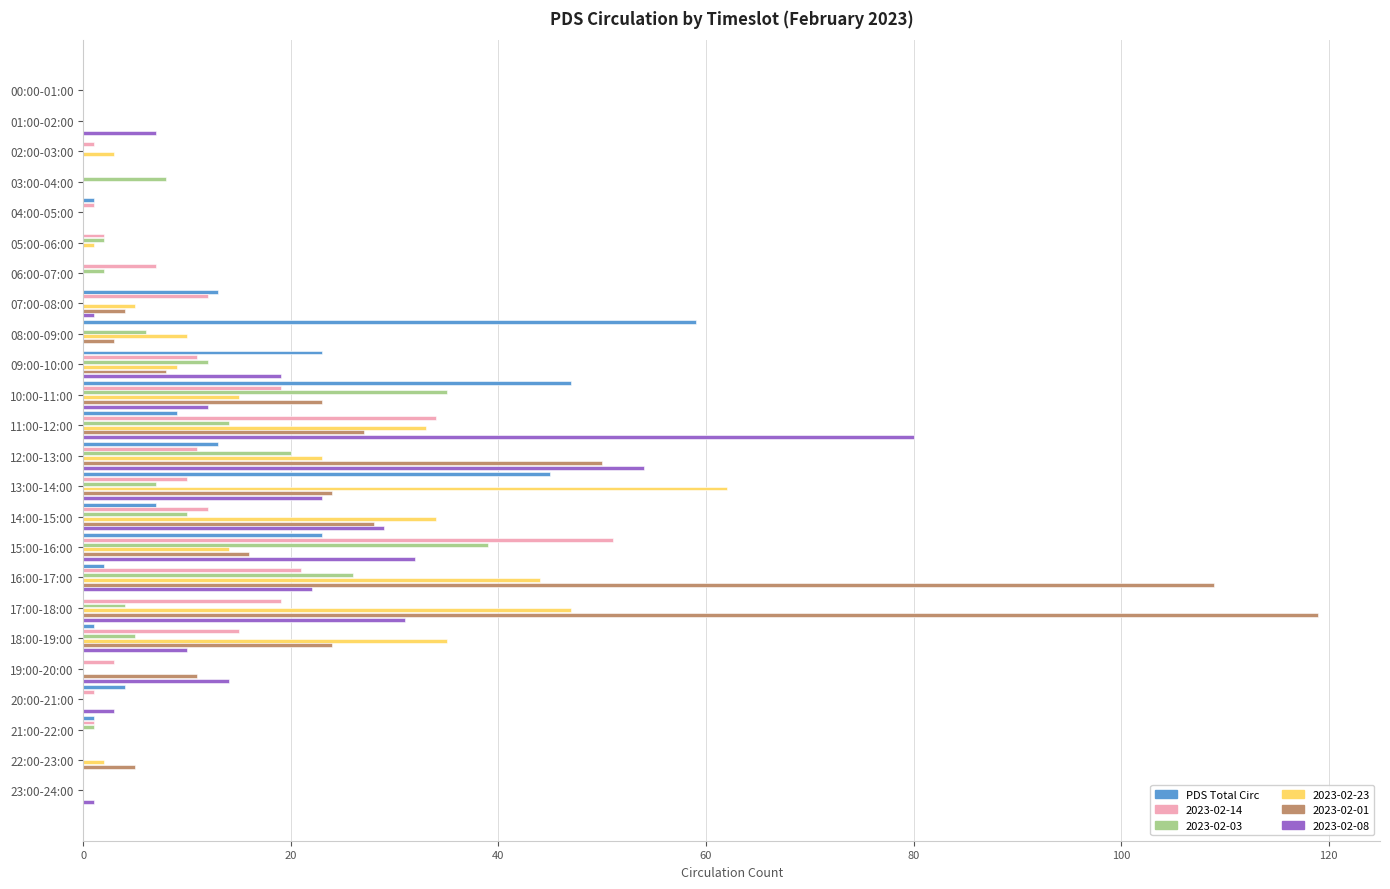

How many categories are shown in the chart?

24